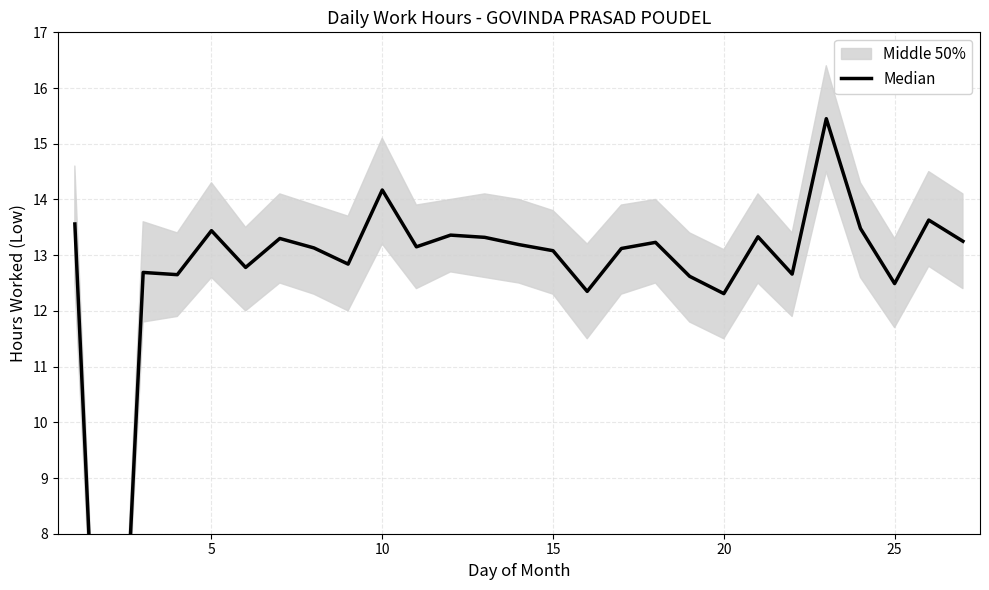

Count the number of values greater than 13.

17